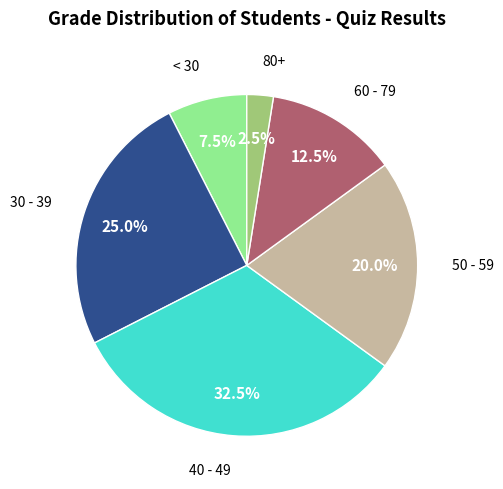

Does any single category account for the majority?

No